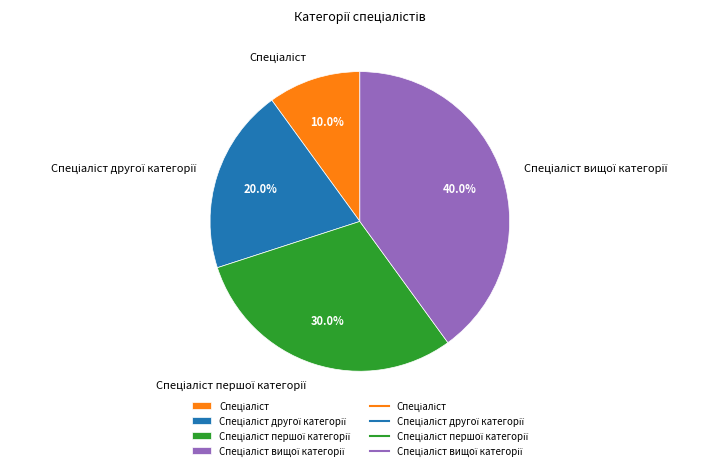

Is there any slice that represents more than half of the pie?

No